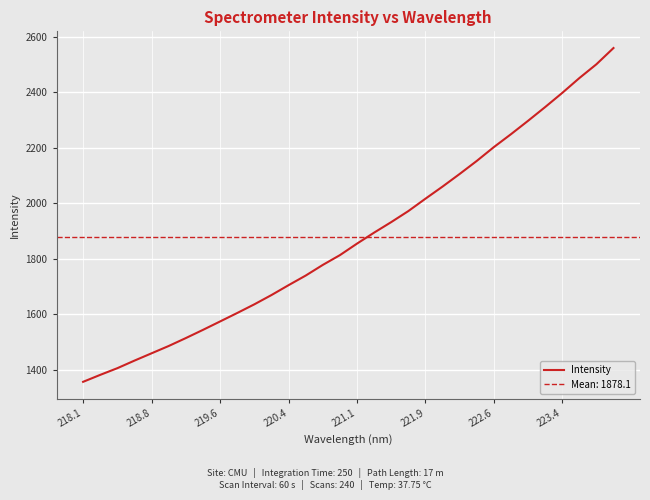

Is it true that Intensity equals 779.1 at 219.6?

False